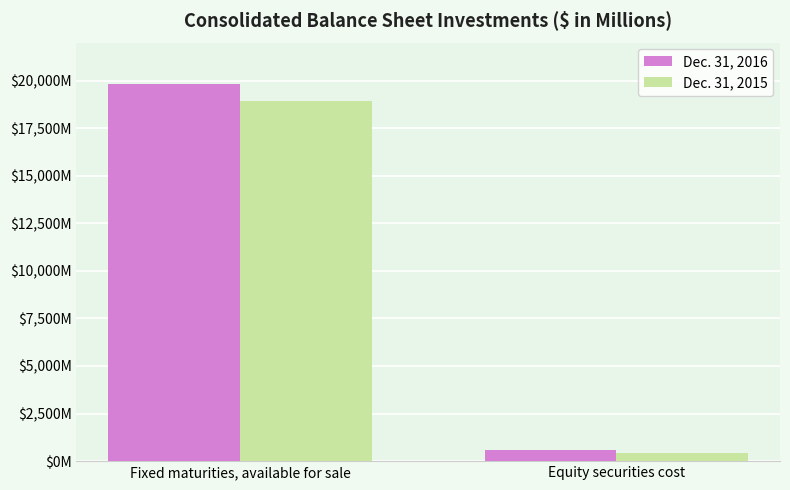

What is the label of the 2nd bar from the left?

Equity securities cost